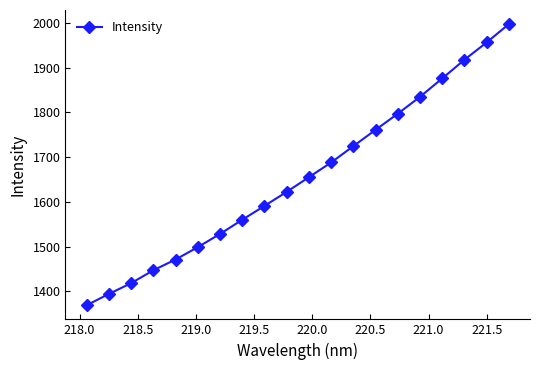

What is the greatest value displayed?

1997.8